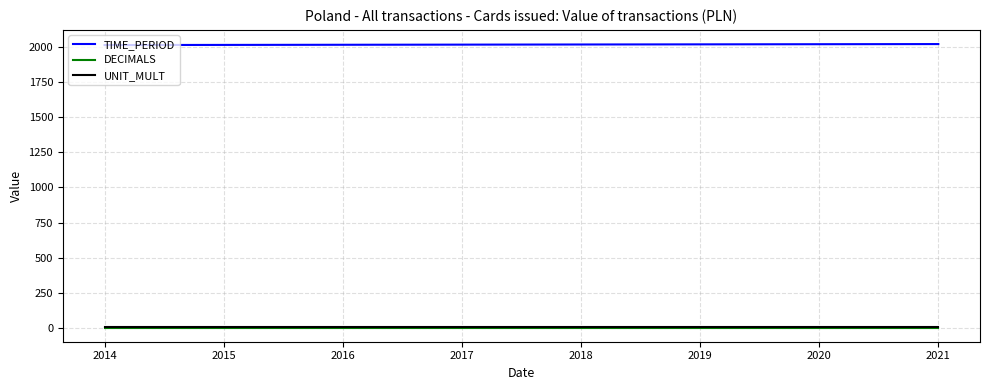

What is the difference between the TIME_PERIOD values at 2019 and 2016?

3